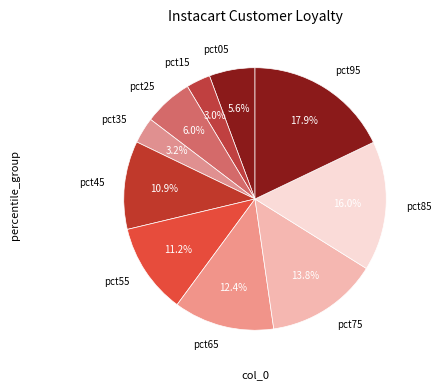

Which has a higher value, pct35 or pct55?

pct55